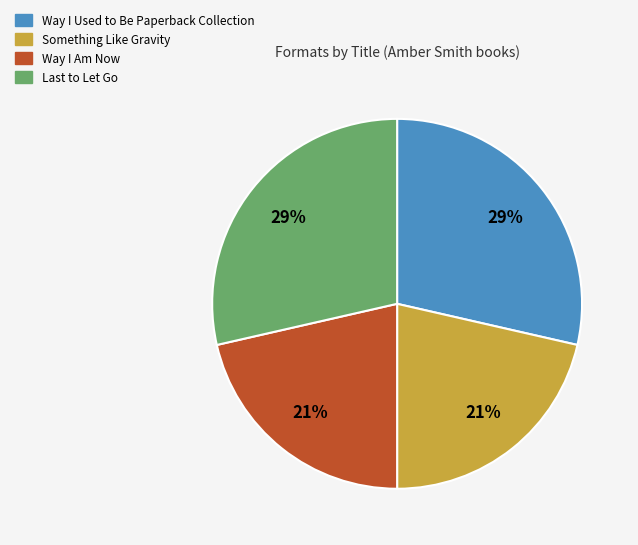

The Way I Am Now slice represents 14% of the pie. True or false?

False